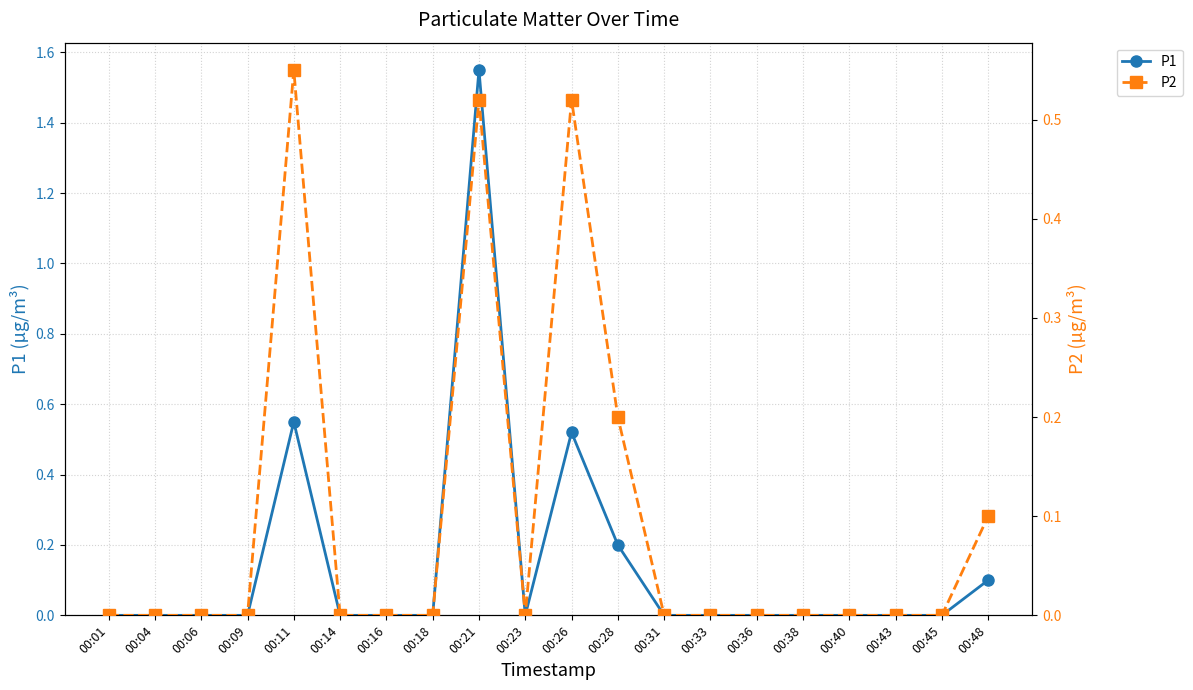

Is it true that P2 equals 0.3 at 00:33?

False